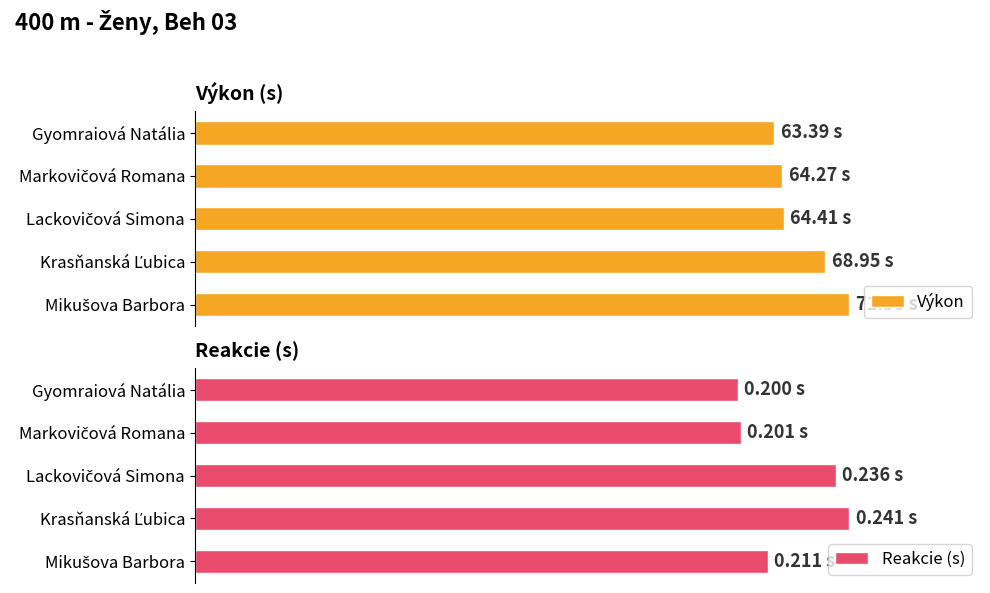

What is the difference between the maximum and minimum values in the Výkon series?

11.4